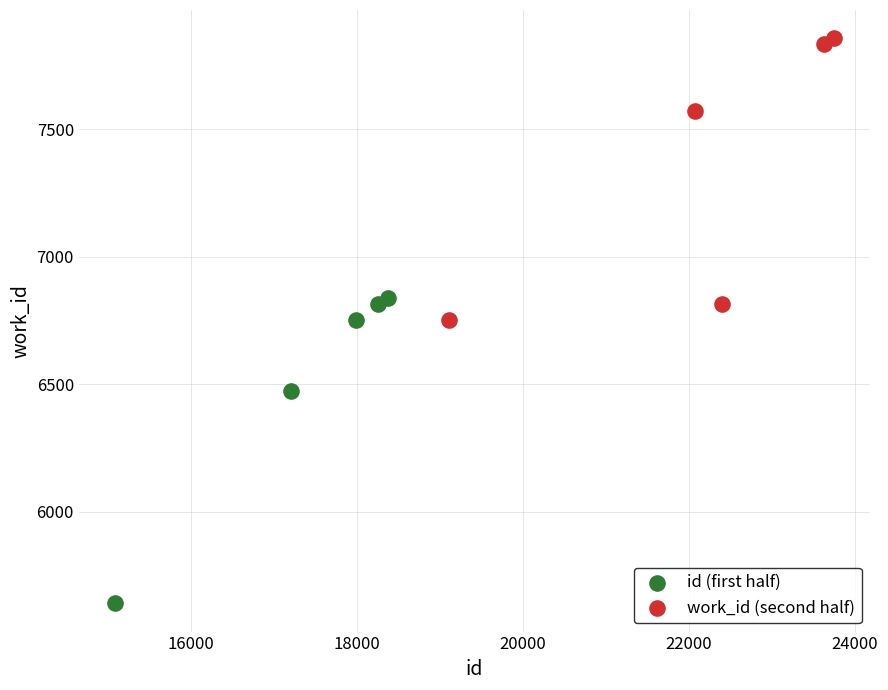

Which series reaches the maximum Y coordinate?

work_id (second half)